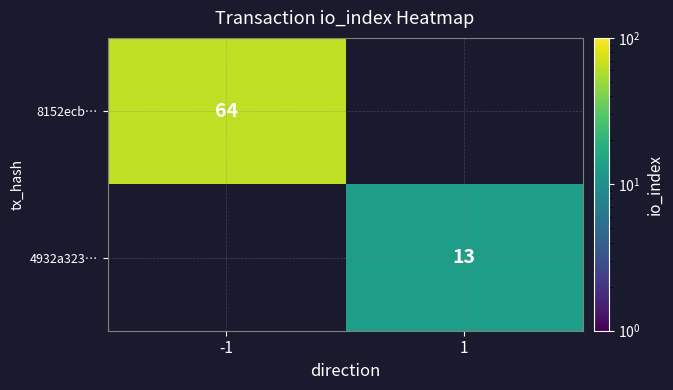

True or false: 4932a323… has a value of 13 at 1.

True